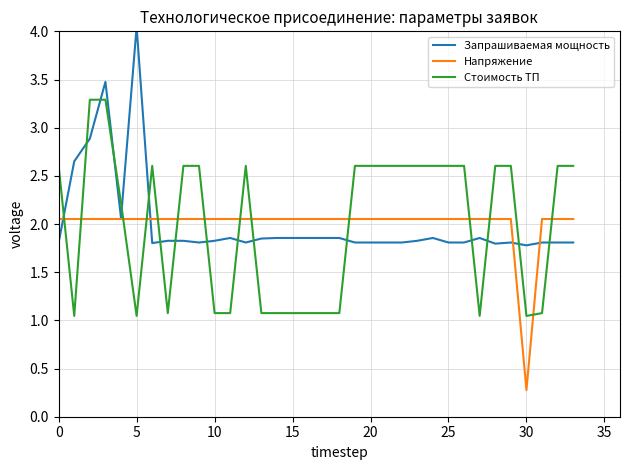

Where is Напряжение nearest to the value 1?

30